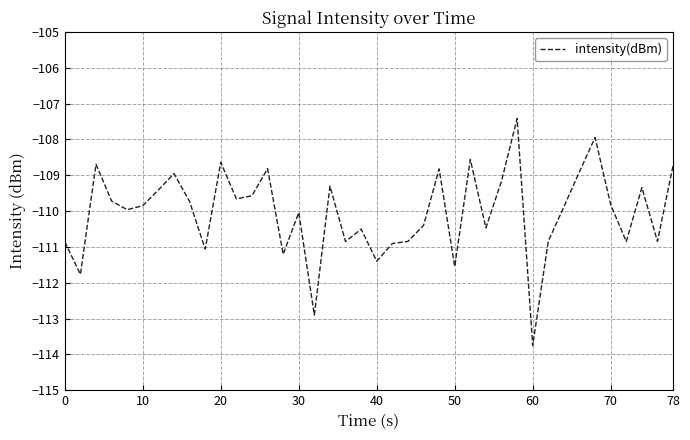

What is the difference between the maximum and minimum values?

6.3